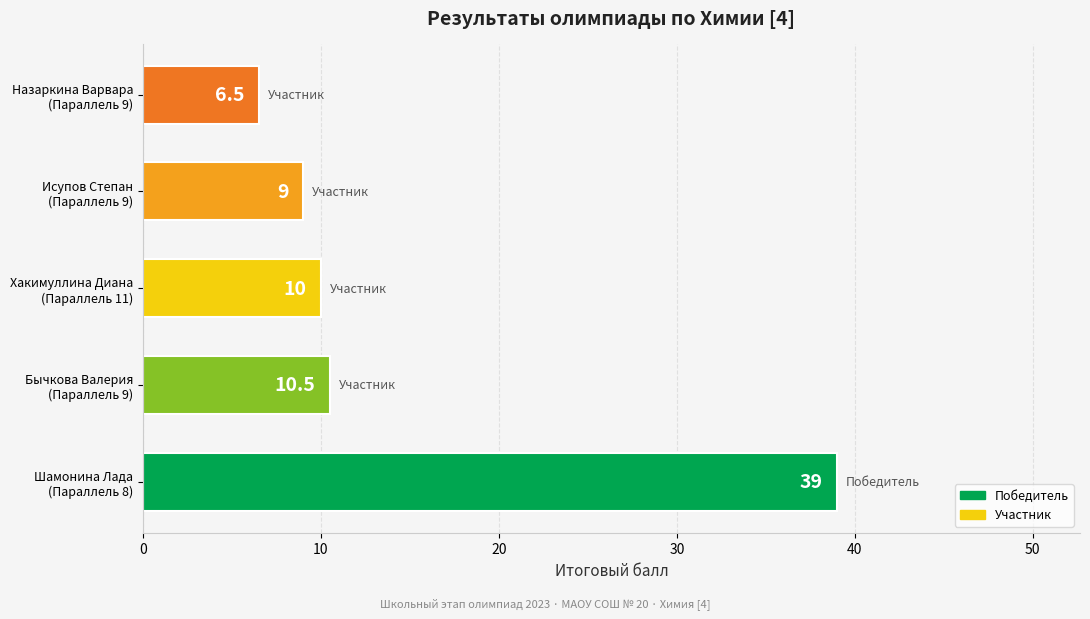

What is the minimum value shown in the chart?

6.5